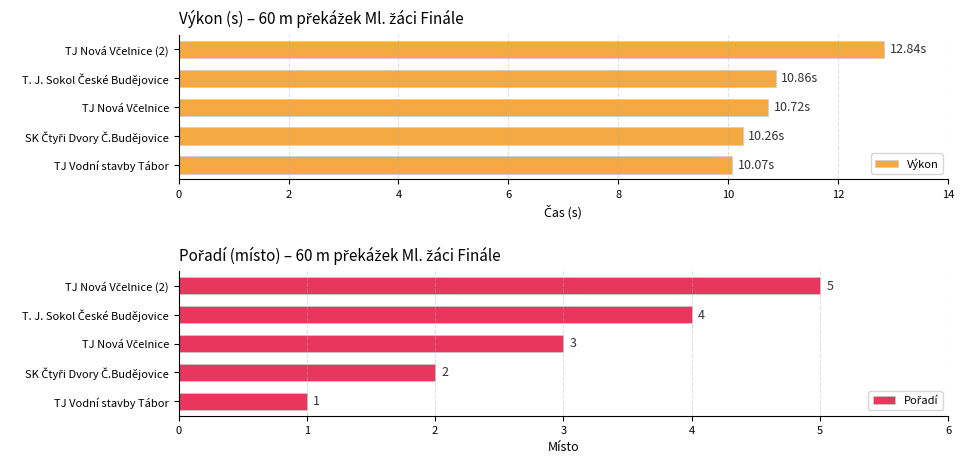

What is the sum of all Výkon values?

54.8